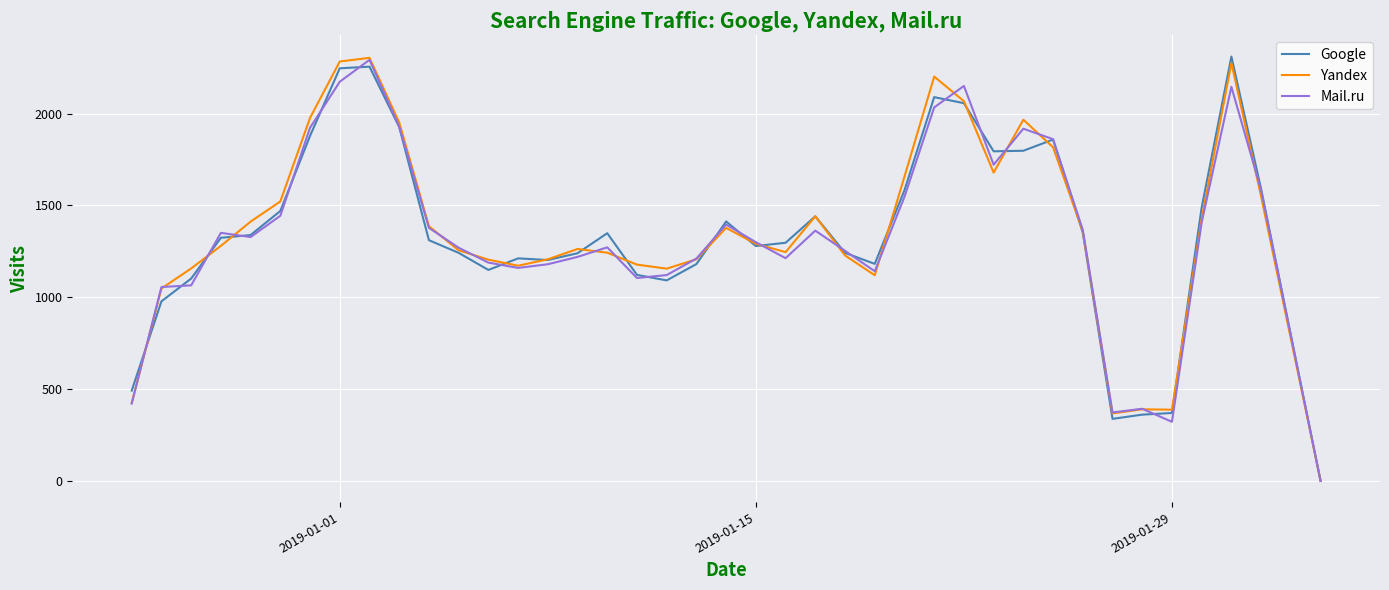

What is the greatest value displayed?

2311